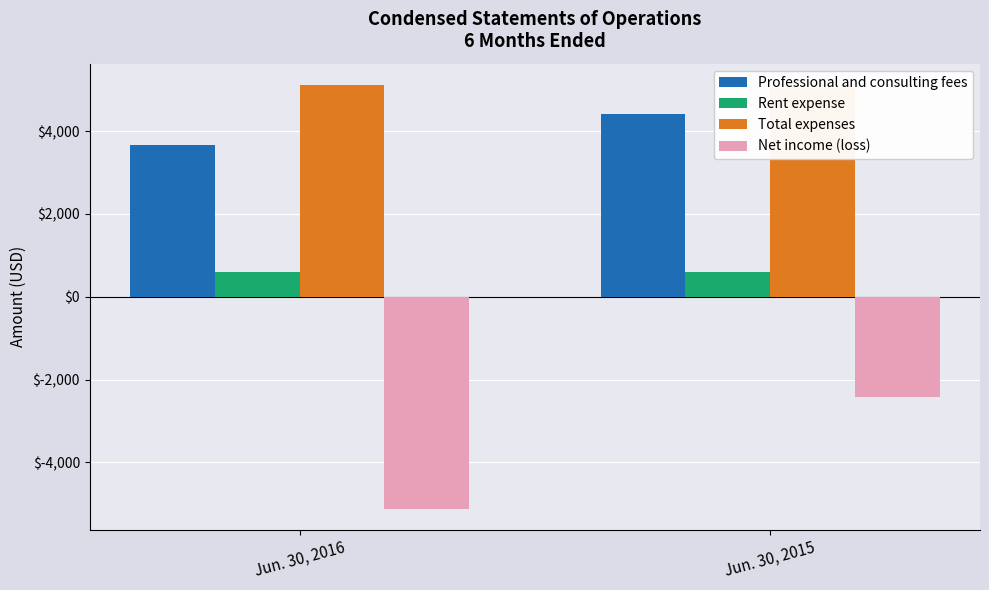

Read the Net income (loss) value at Jun. 30, 2015, to the nearest 50.

-2450